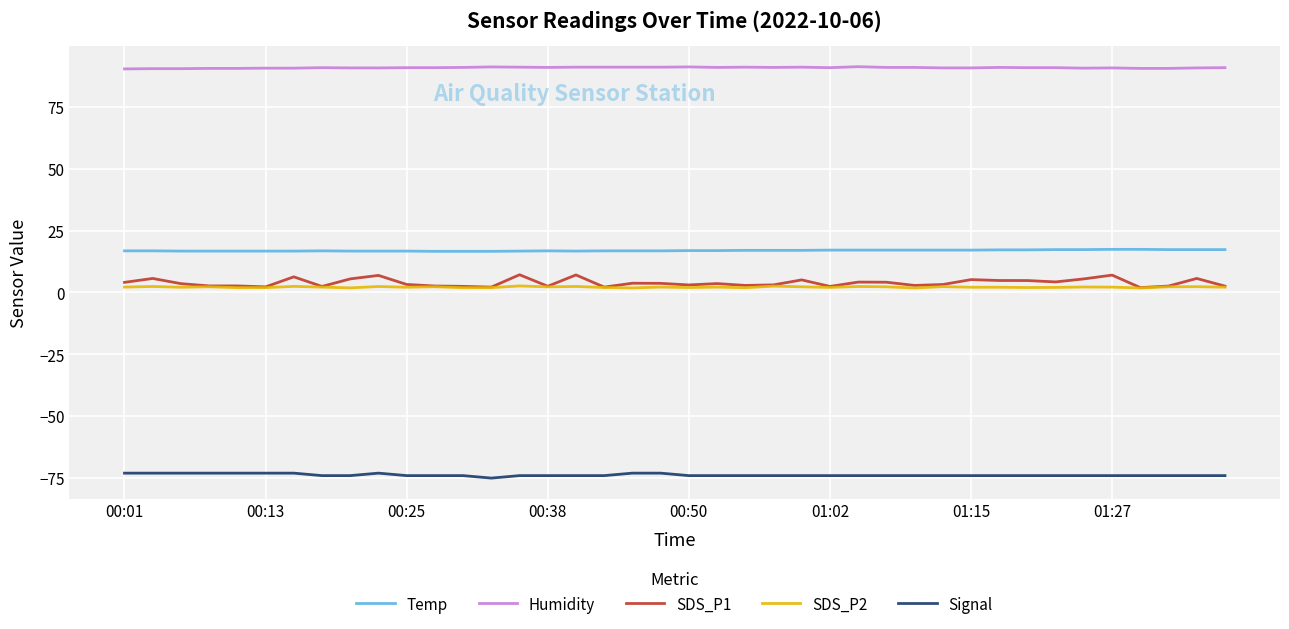

What is the minimum value for Temp?

16.6